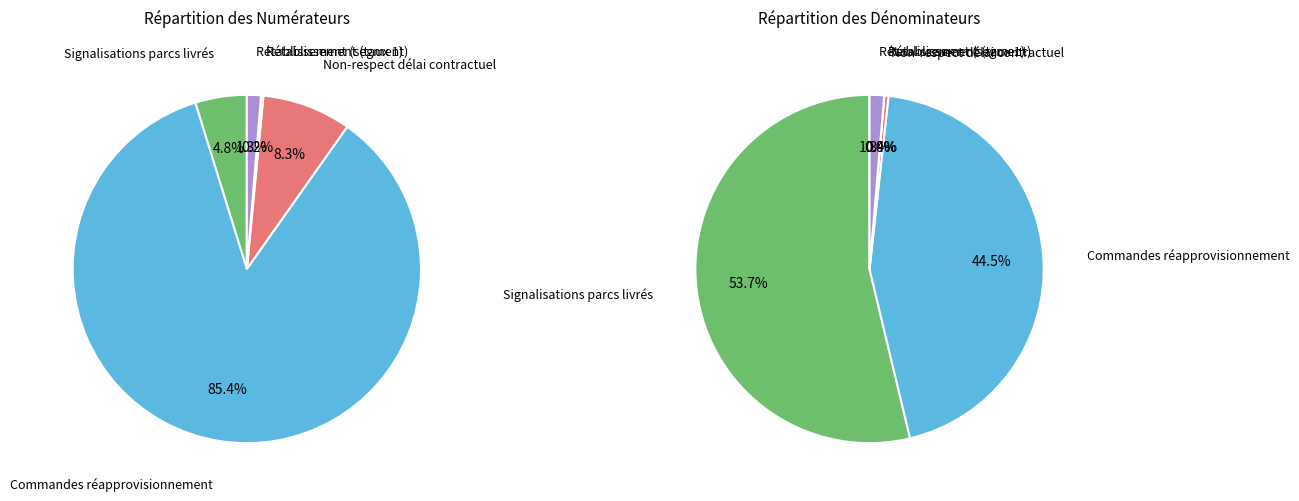

To the nearest percent, what portion does Signalisations parcs livrés represent?

54%